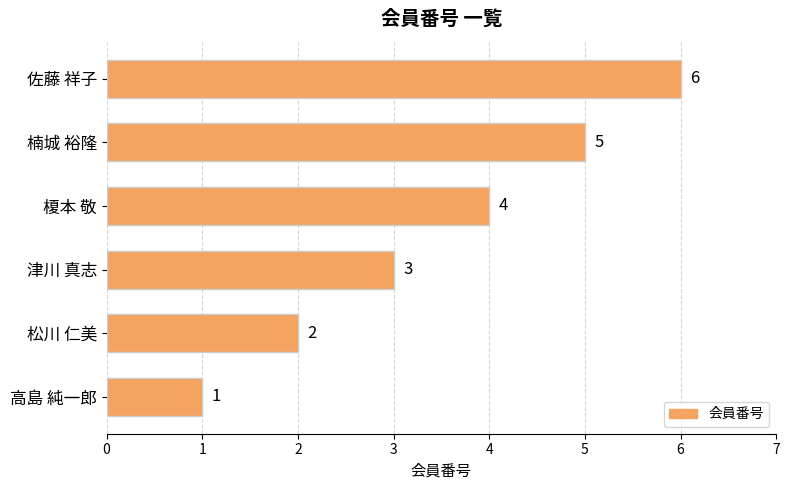

Count the number of data series in this chart.

1